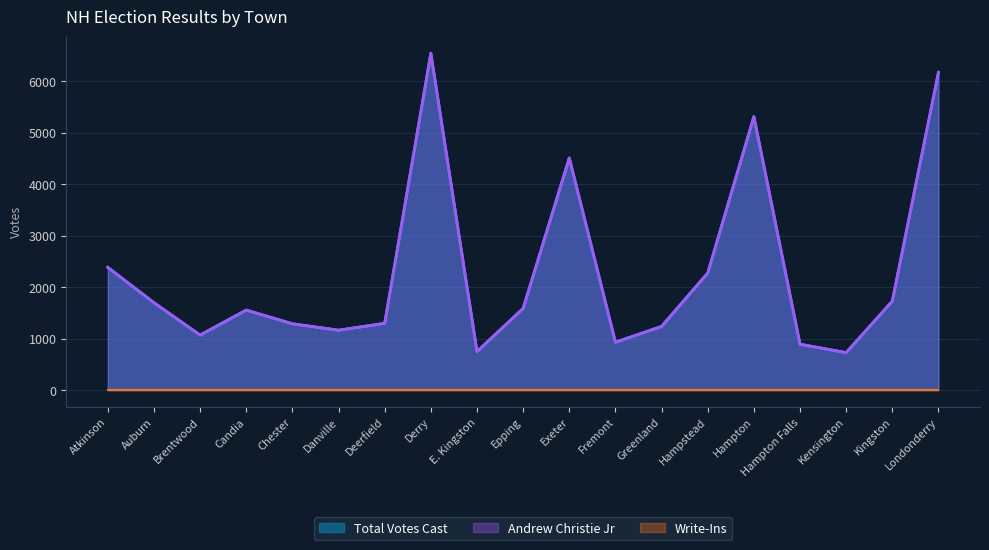

List the labels in order of Total Votes Cast value, smallest first.

Kensington, E. Kingston, Hampton Falls, Fremont, Brentwood, Danville, Greenland, Chester, Deerfield, Candia, Epping, Auburn, Kingston, Hampstead, Atkinson, Exeter, Hampton, Londonderry, Derry